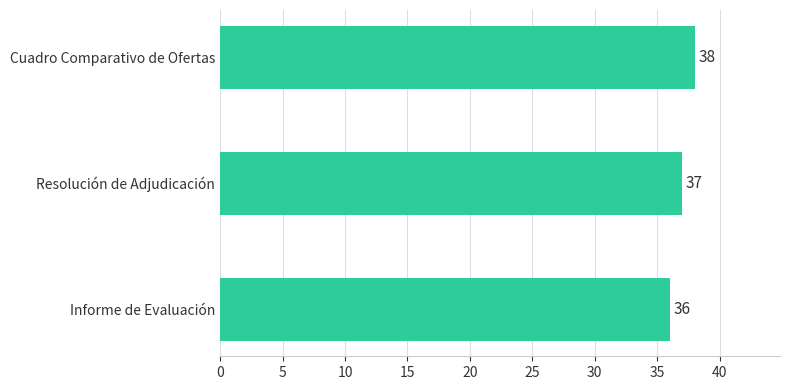

Is it true that the value at Informe de Evaluación is 36?

True